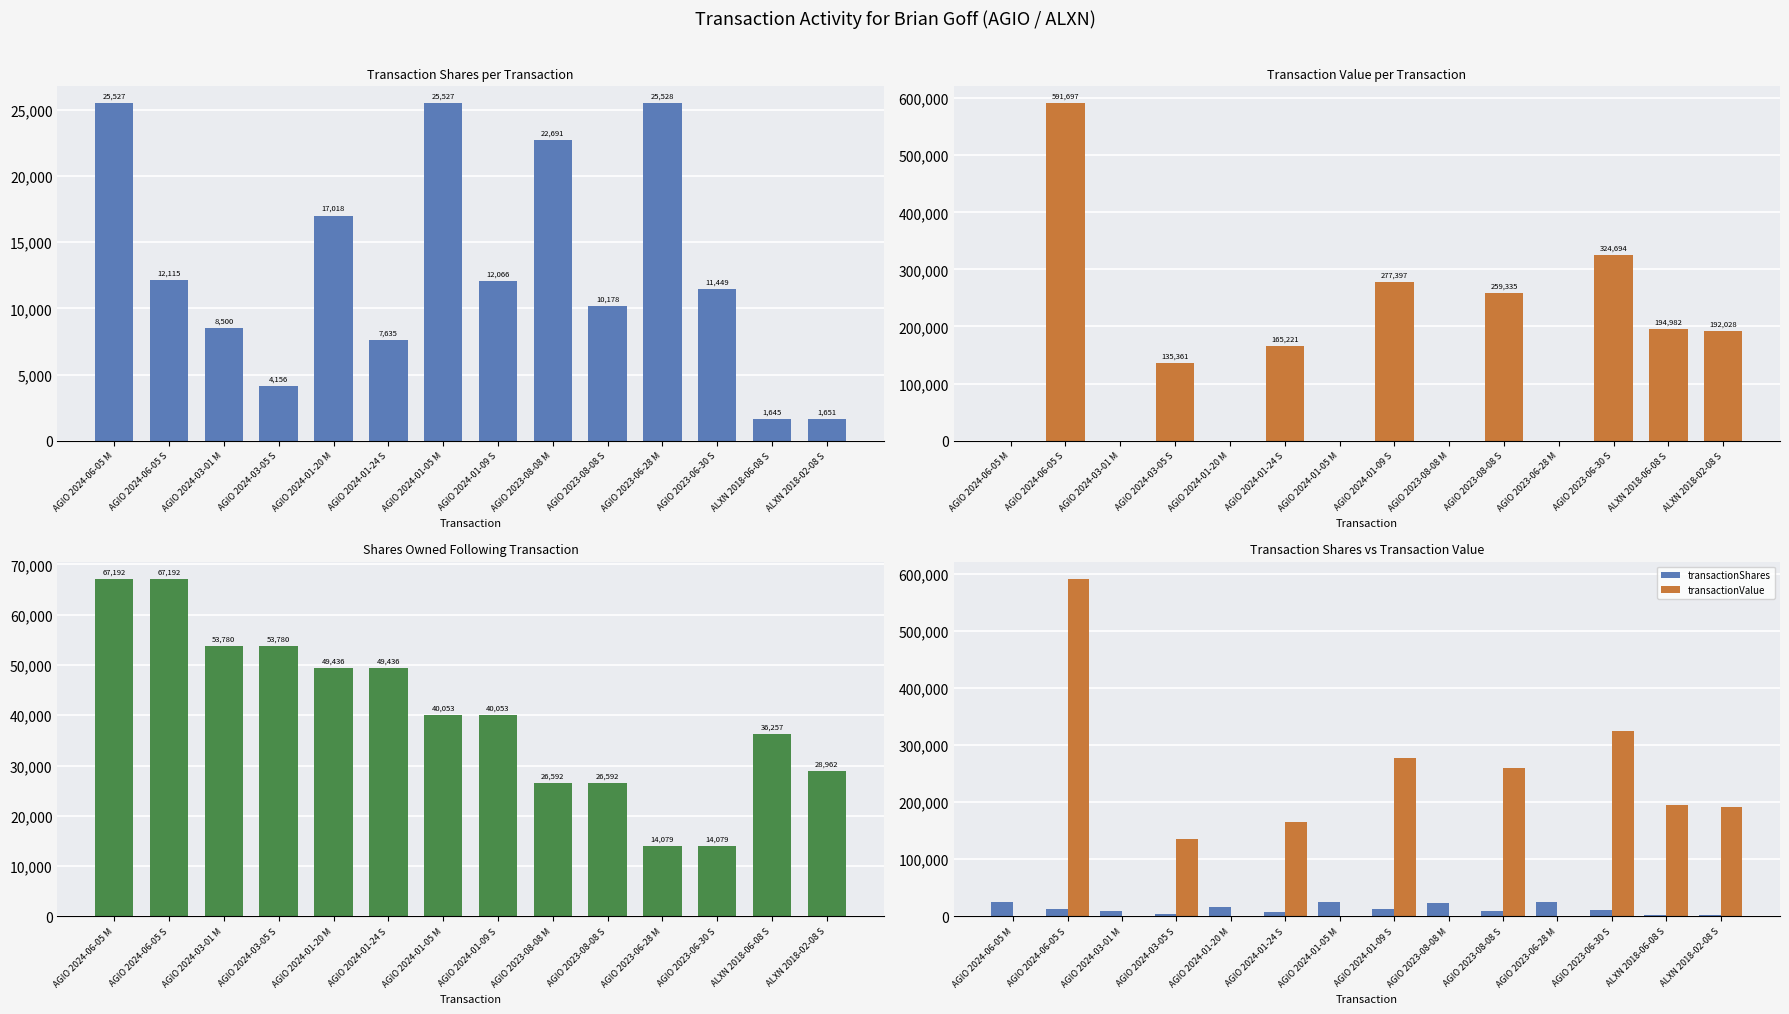

What is the approximate value of transactionValue at AGIO 2024-06-05 S, to the nearest 50?

591700